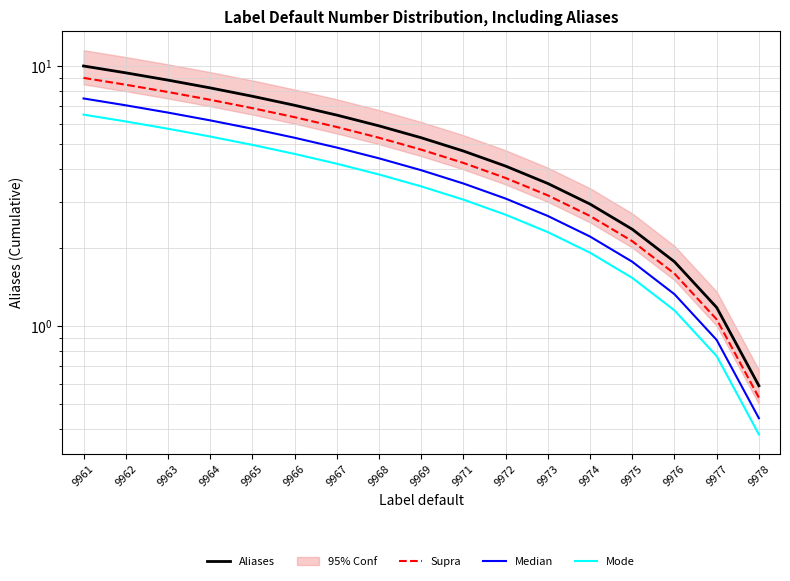

What is the value of the Supra point at the 7th from the left?

5.8